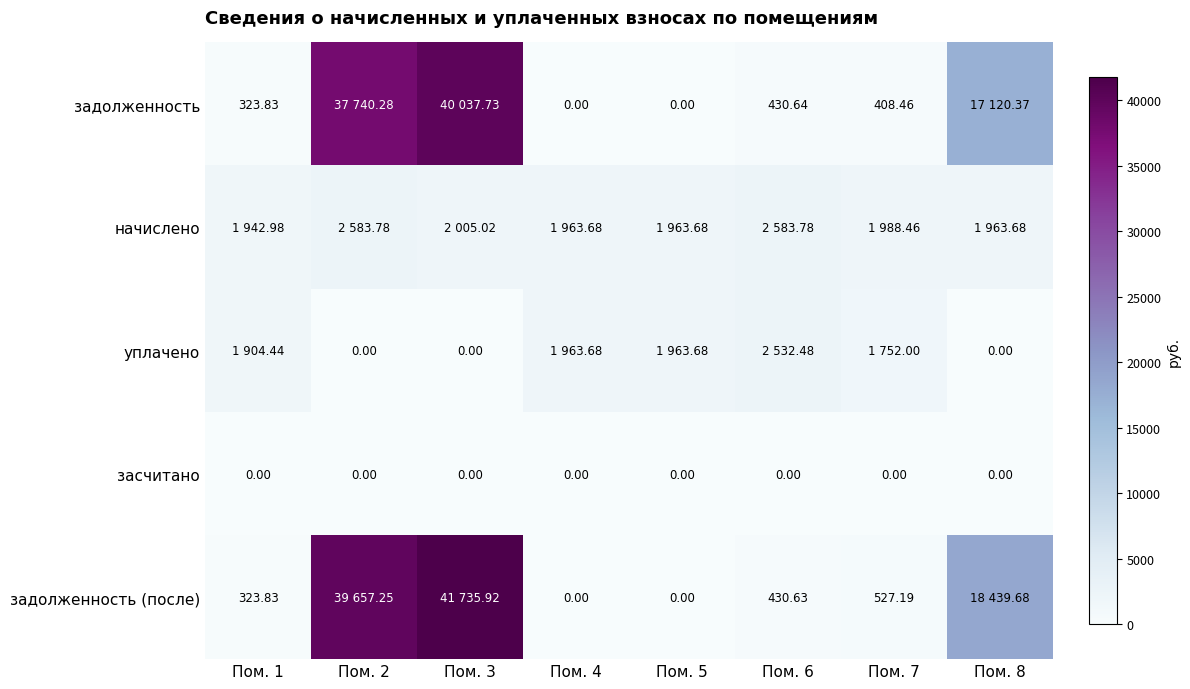

What is the sum of all начислено values?

16995.1